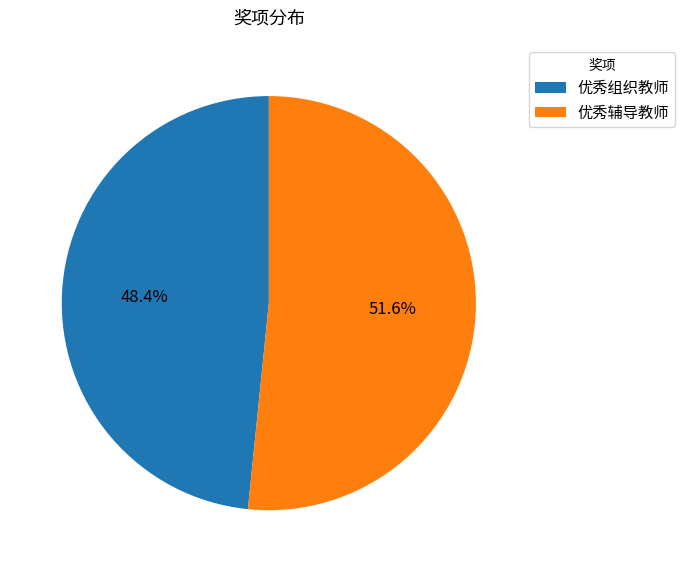

To the nearest percent, what percentage of the pie is 优秀辅导教师?

52%